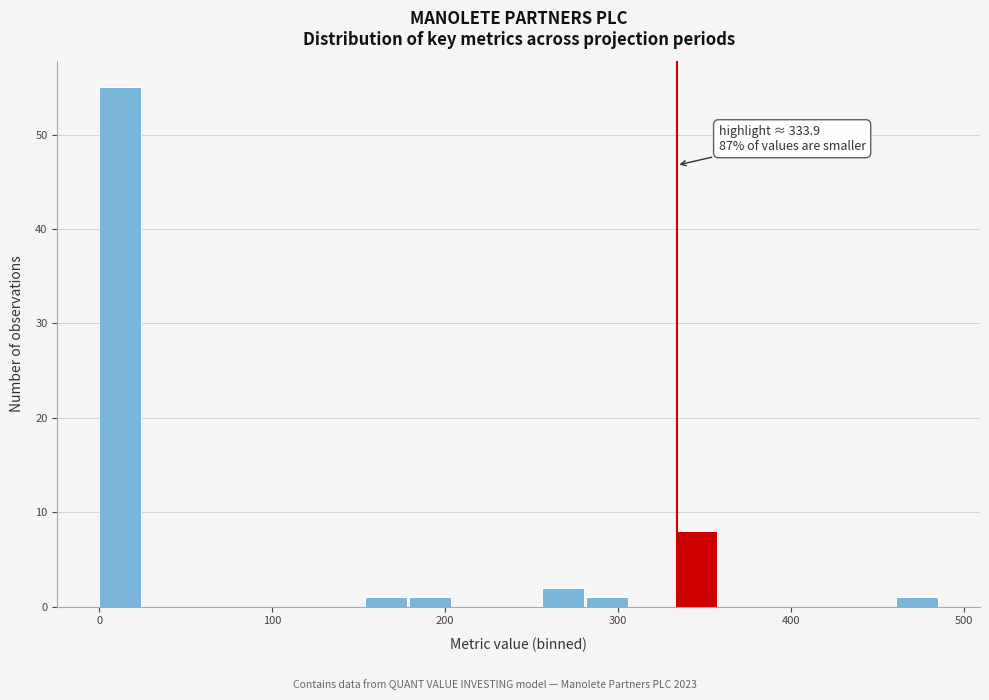

Read against the x-axis, roughly where is the centre of the tallest bar?

10